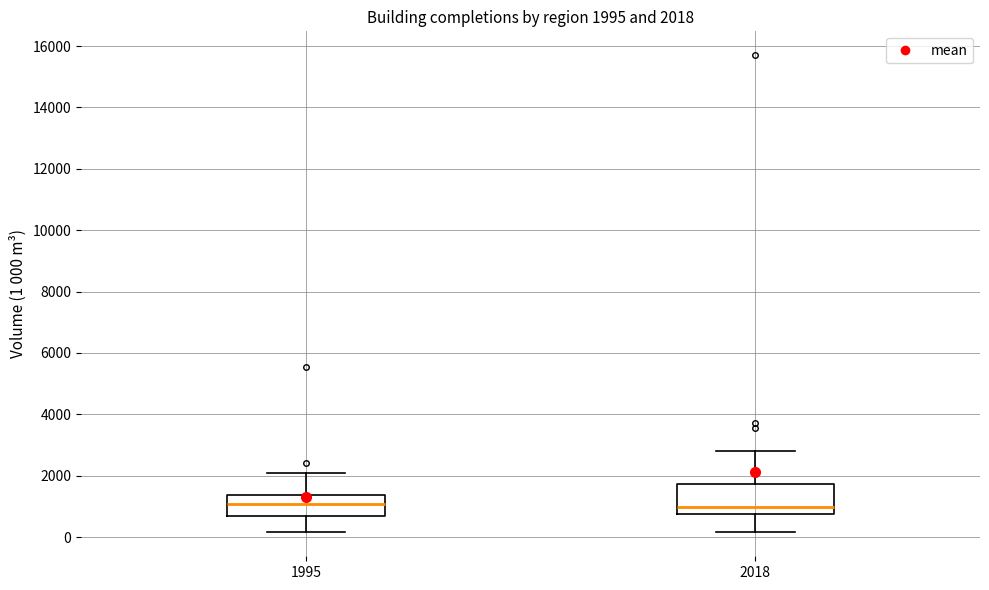

Comparing the boxes themselves (not the whiskers), which one is the tallest?

2018